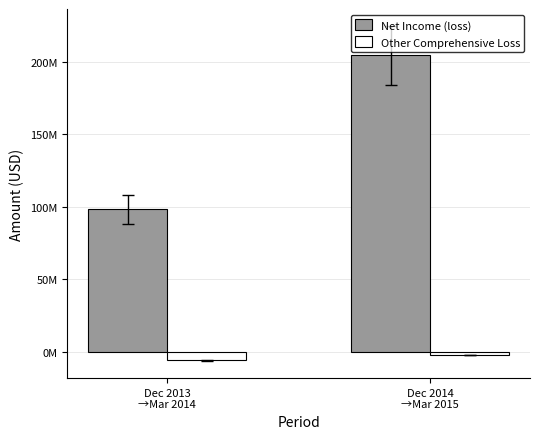

What position from the left is Dec 2013
→Mar 2014?

1